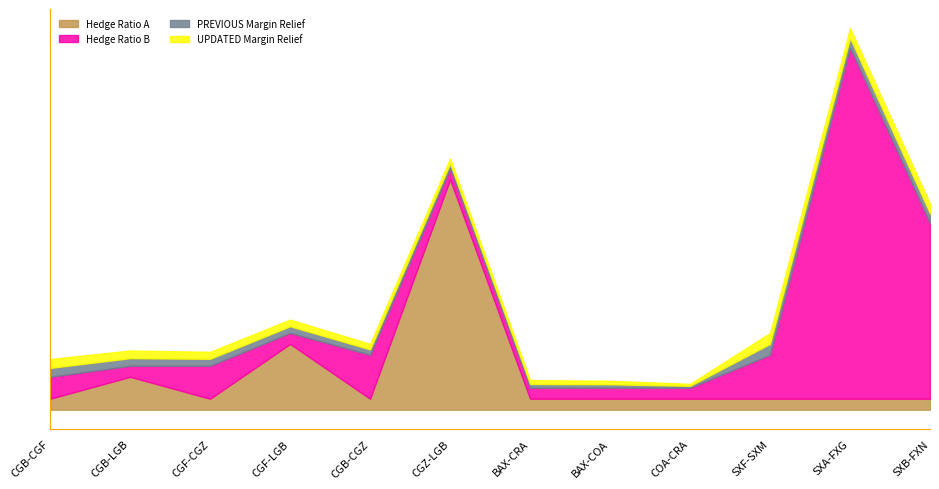

What is the spread (max minus min) of values at SXF-SXM?

3.0